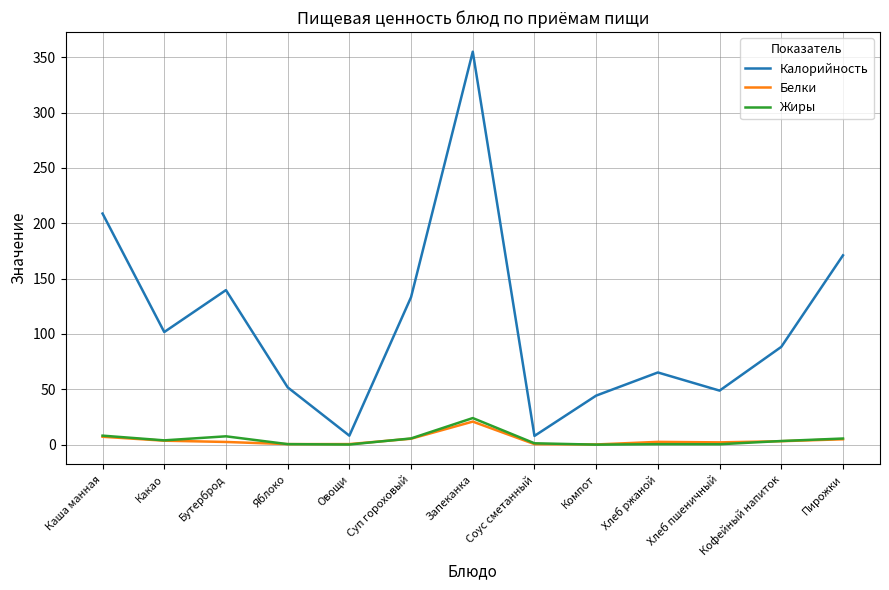

The Калорийность series shows 250.8 at Бутерброд. True or false?

False